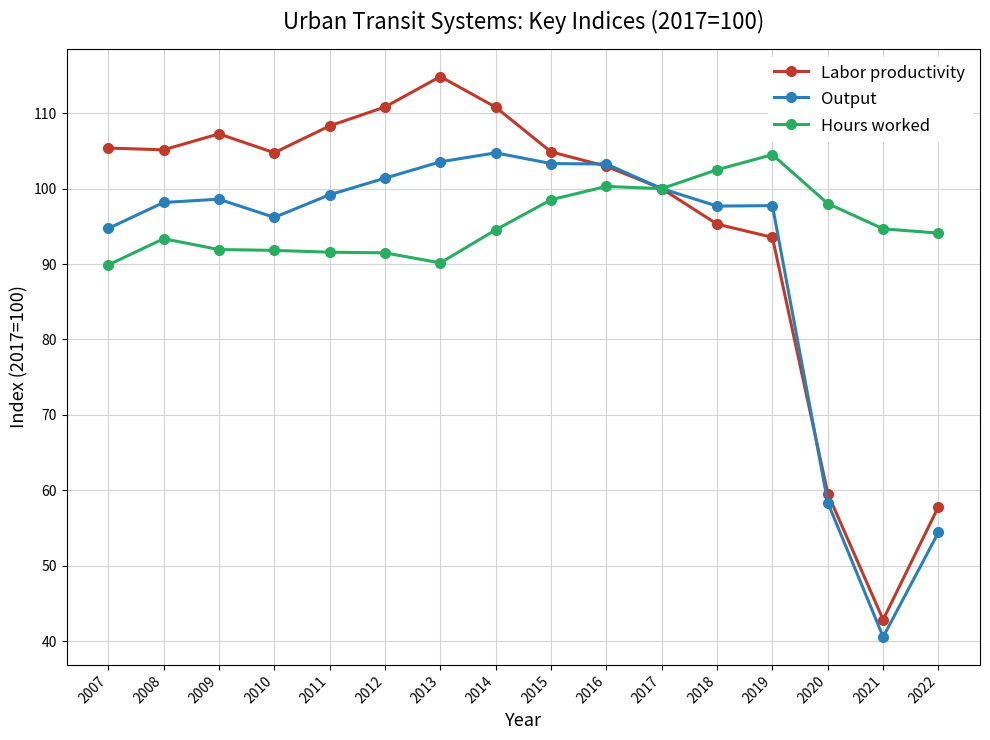

Is it true that Hours worked equals 165.9 at 2015?

False